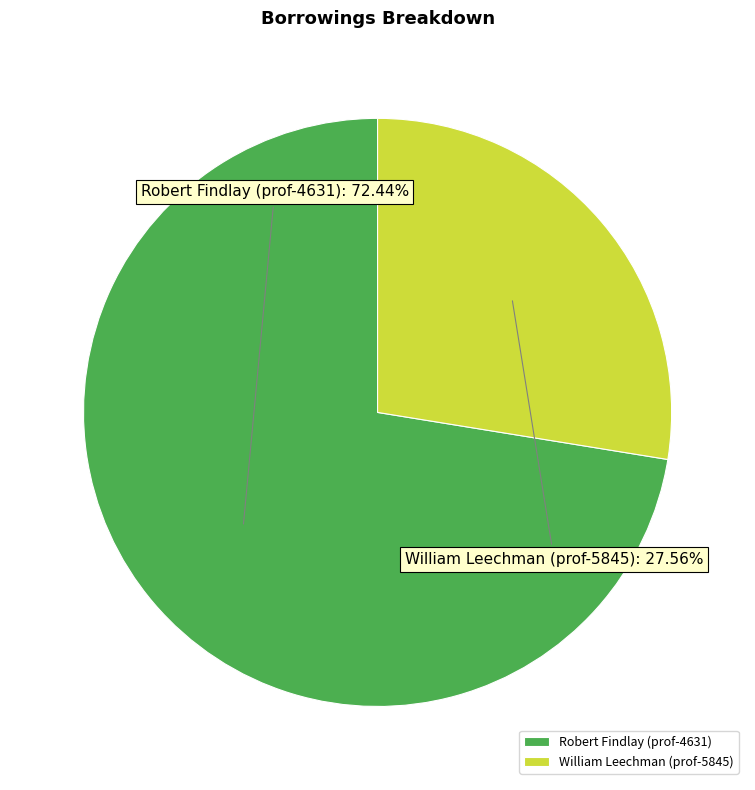

To the nearest percent, what is the difference between the William Leechman (prof-5845) and Robert Findlay (prof-4631) slice percentages?

45%